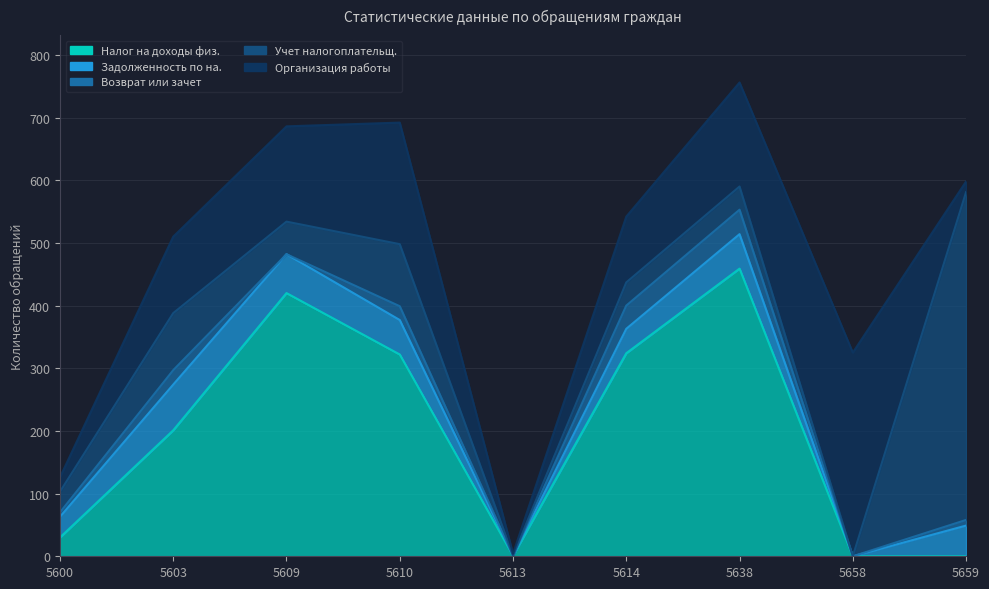

The value of Учет налогоплательщ. at 5659 is 311. True or false?

False